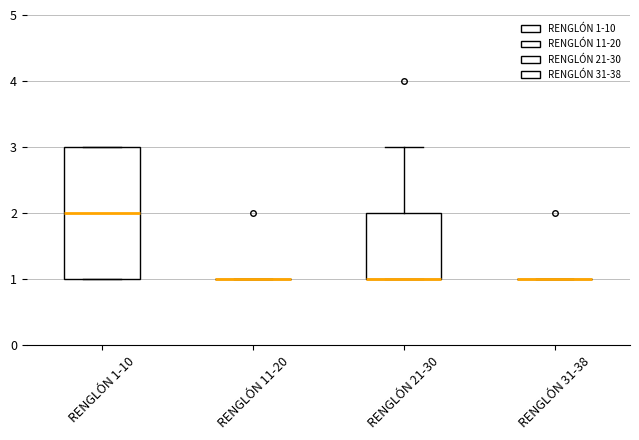

Comparing the boxes themselves (not the whiskers), which one is the tallest?

RENGLÓN 1-10